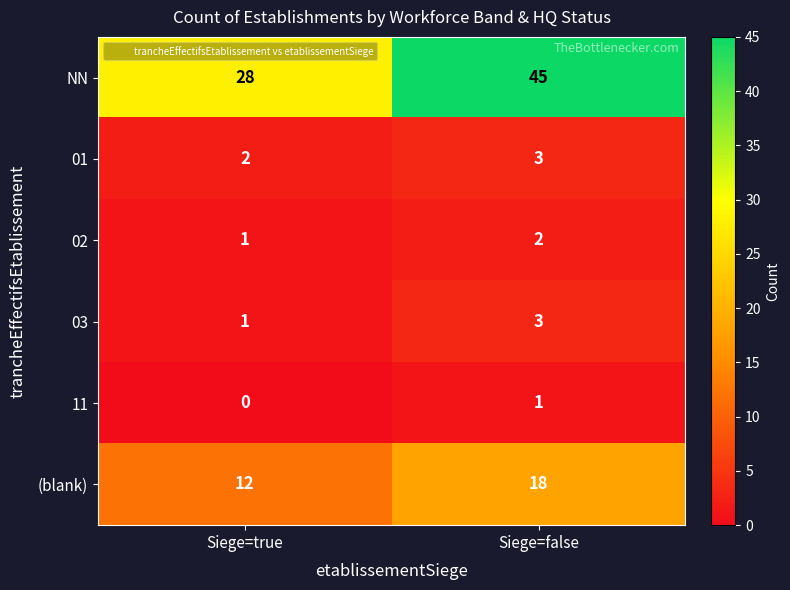

At which category does the chart reach its peak across all series?

Siege=false